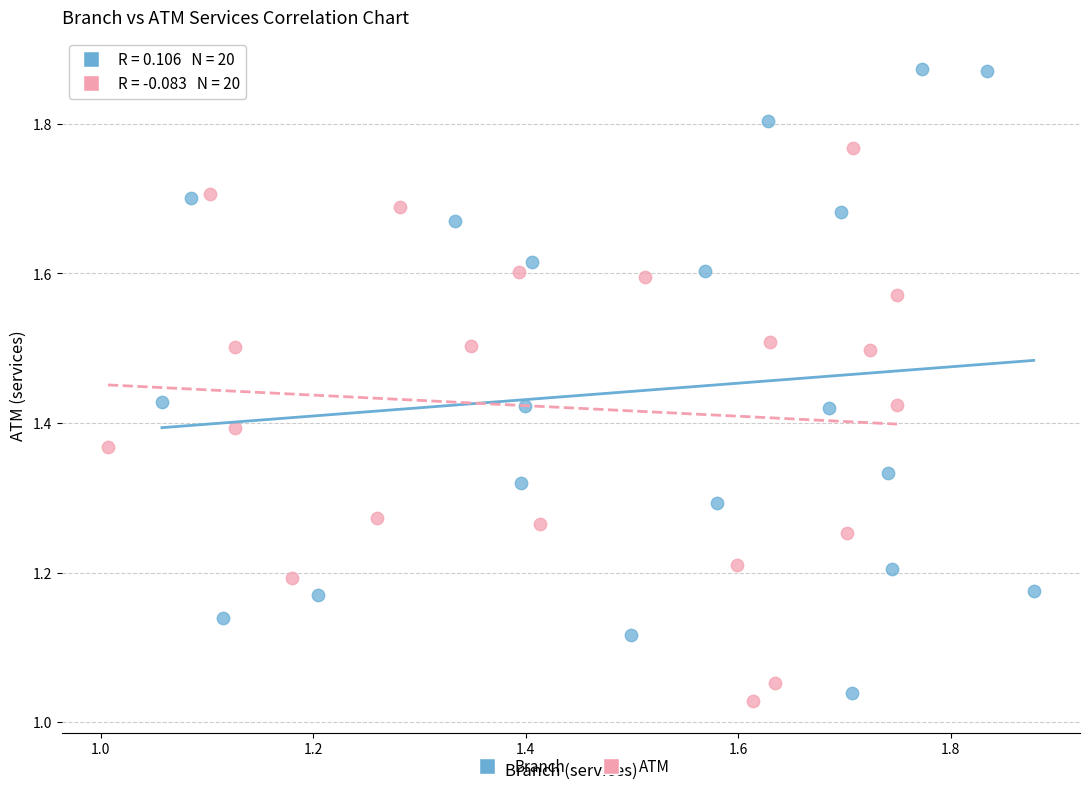

Which series reaches the maximum Y coordinate?

Branch